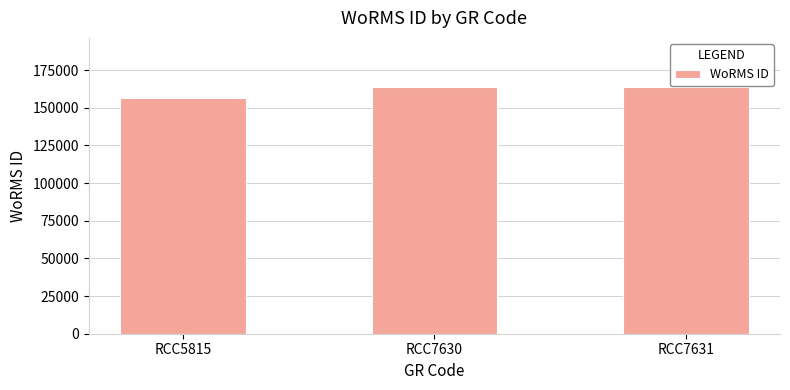

What is the smallest value displayed?

156598